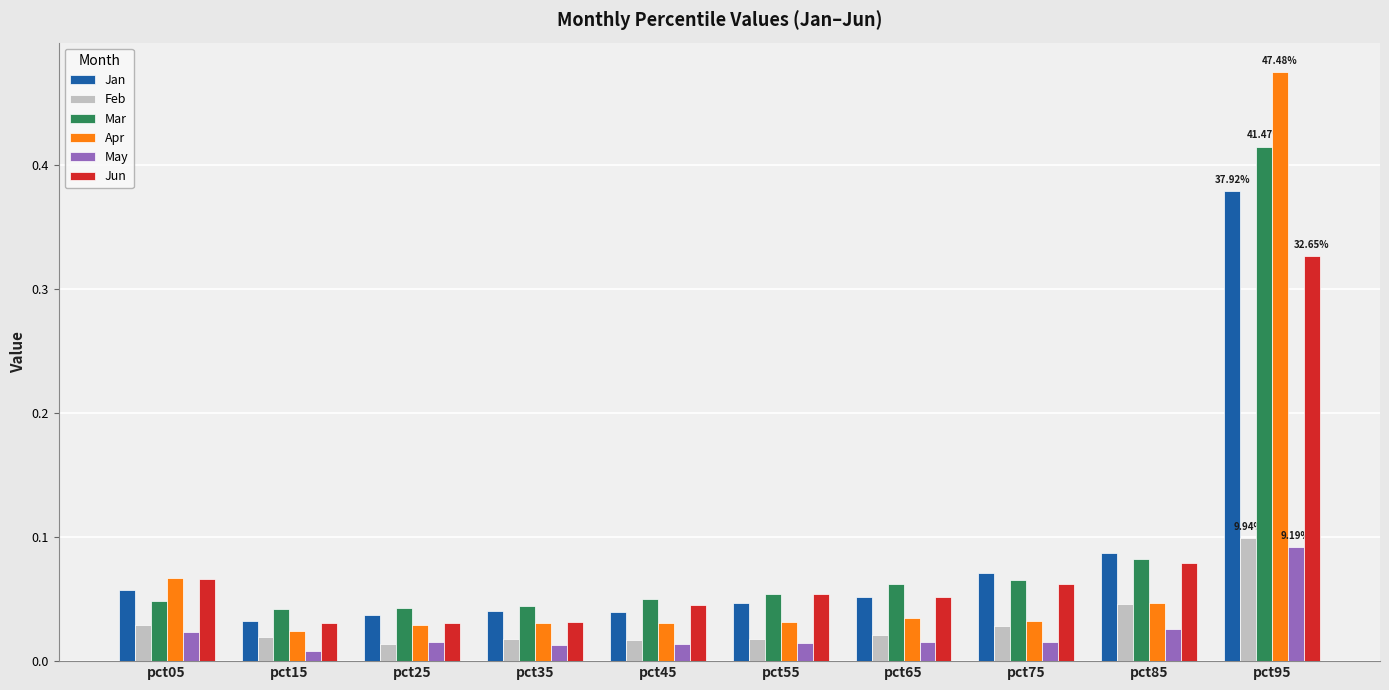

Is the value of Jan at pct35 greater than the value of Jun at pct55?

No